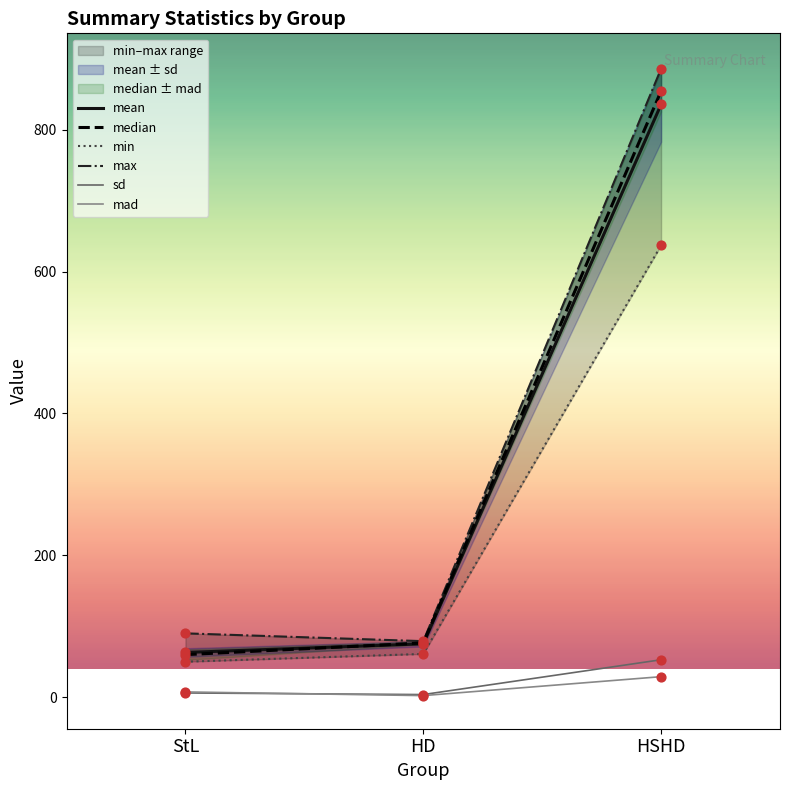

What is the total value across all series at HSHD?

3295.0